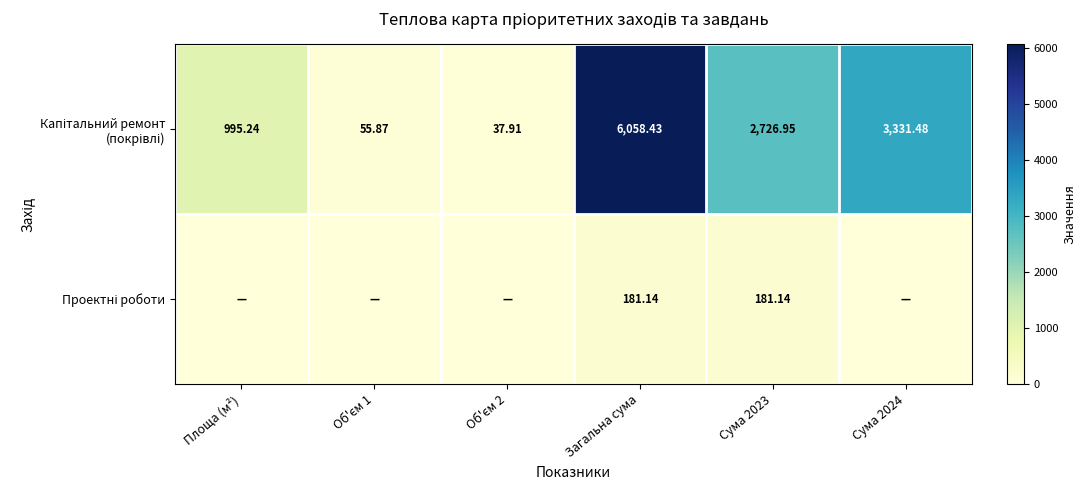

What is the total value across all series at Об'єм 1?

55.9